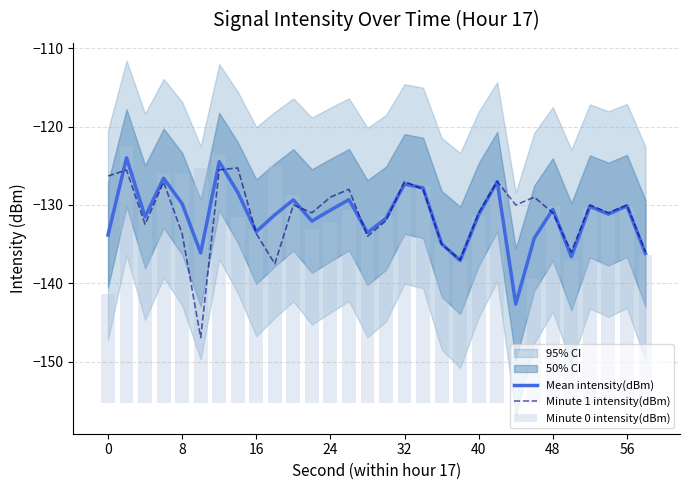

What is the minimum value for Mean intensity(dBm)?

-142.6